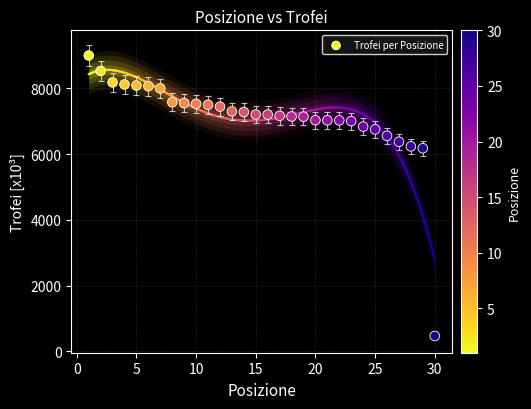

What is the range of X values (max minus min)?

29